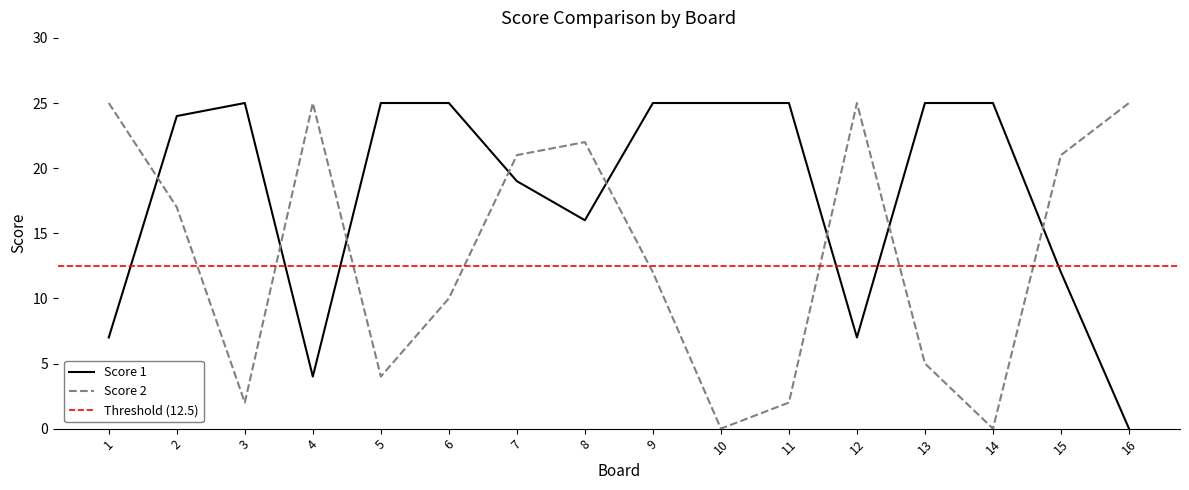

How many times do Score 1 and Score 2 cross each other?

8